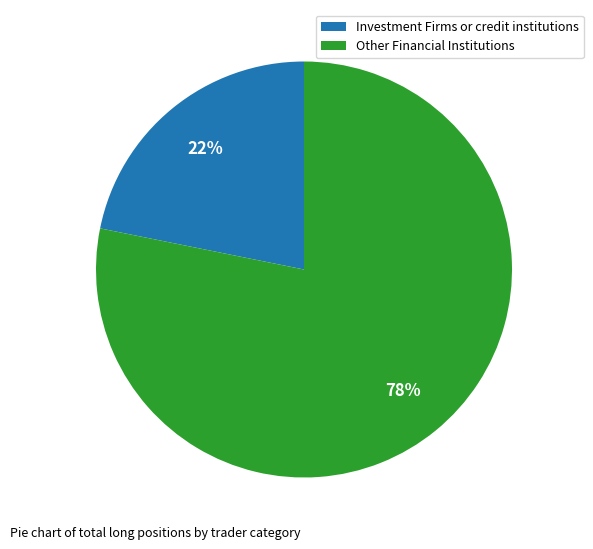

Which has a higher value, Other Financial Institutions or Investment Firms or credit institutions?

Other Financial Institutions